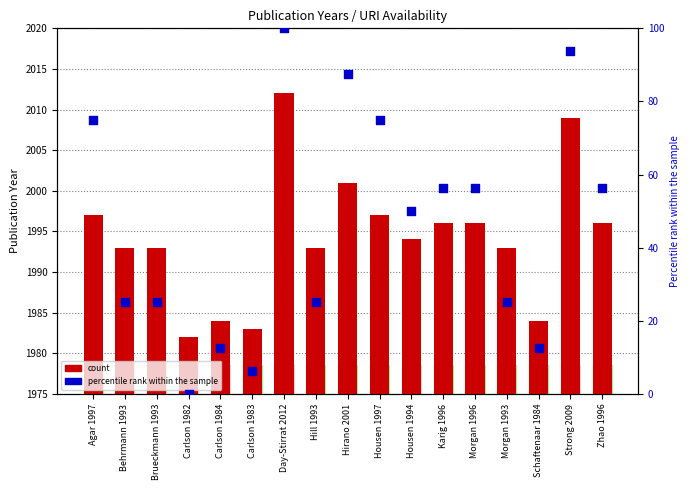

What is the total value across all series at Hirano 2001?

2088.5